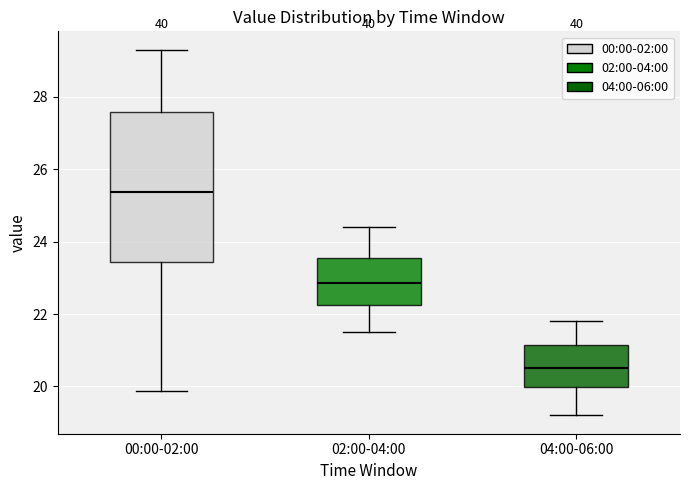

Where is the upper edge of the box for 02:00-04:00 on the y-axis? The values are not printed on the chart, so give them approximately, as read against the axis.

23.6